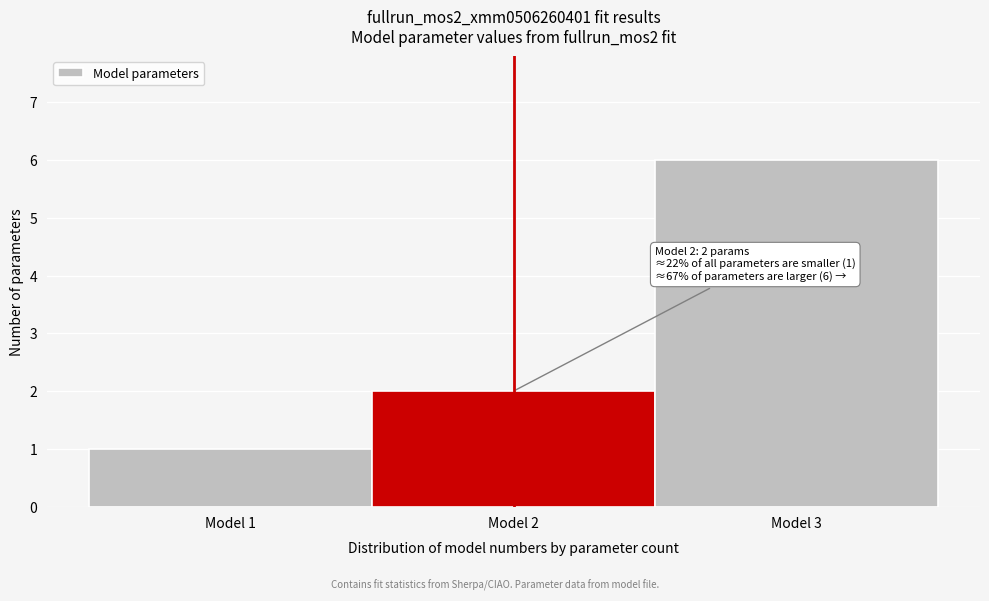

Over which range of the x-axis is the bar tallest?

2.5 to 3.5